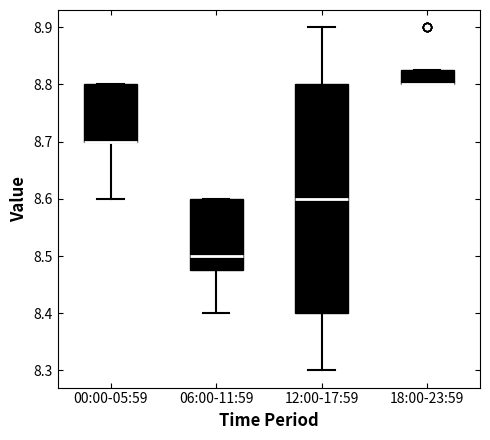

Reading left to right, transcribe this box plot: for each box, give where its median line is, the range the box spans, and where its two whiskers end, as read against the y-axis. The values are not printed on the chart, so give them approximately, as read against the axis.

00:00-05:59: median 8.70 (drawn on the box's lower edge), box 8.70 to 8.80, whiskers 8.60 to 8.80
06:00-11:59: median 8.50, box 8.48 to 8.60, whiskers 8.40 to 8.60
12:00-17:59: median 8.60, box 8.40 to 8.80, whiskers 8.30 to 8.90
18:00-23:59: median 8.80 (drawn on the box's lower edge), box 8.80 to 8.83, whiskers 8.80 to 8.83